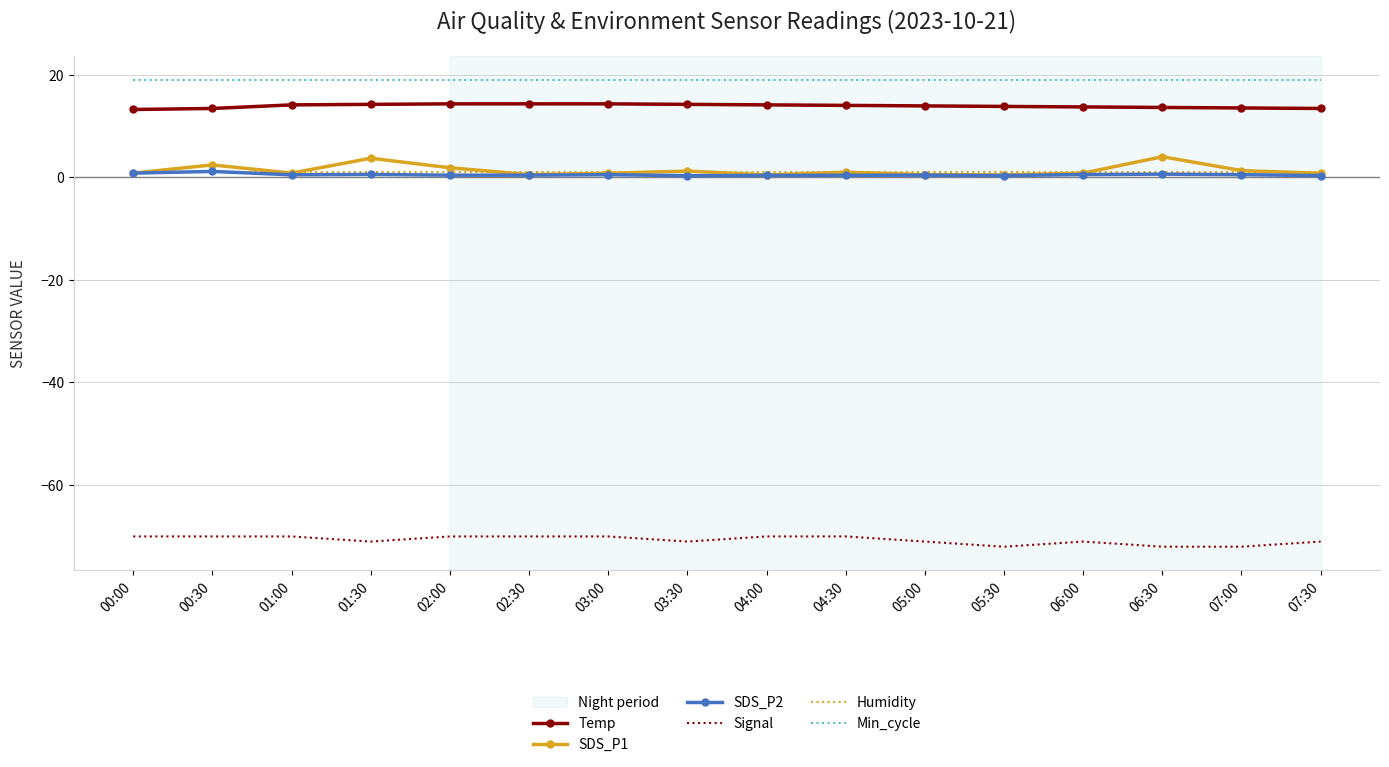

True or false: SDS_P2 has more than 1 interior local peaks.

True